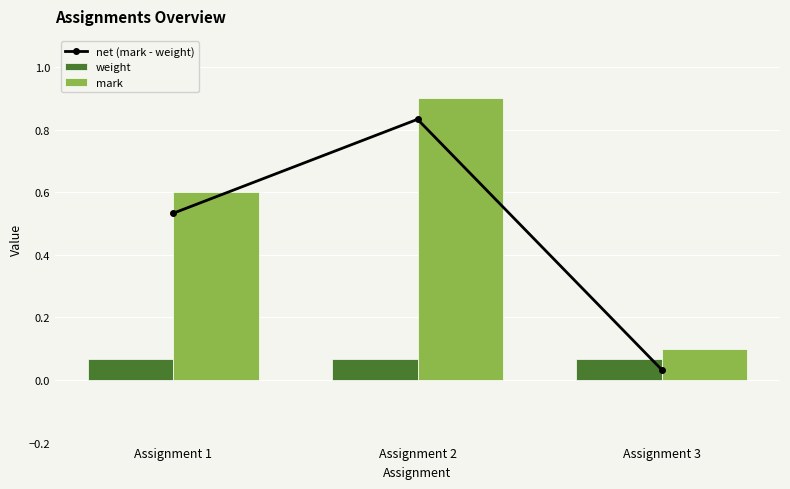

Which has a higher value, Assignment 3 or Assignment 2?

Assignment 2